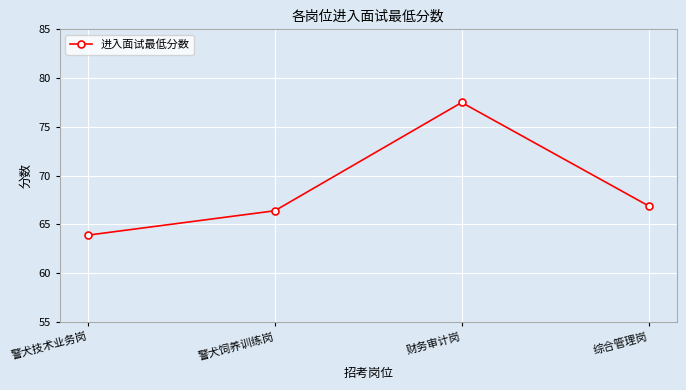

What is the value of the 3rd point from the left?

77.5